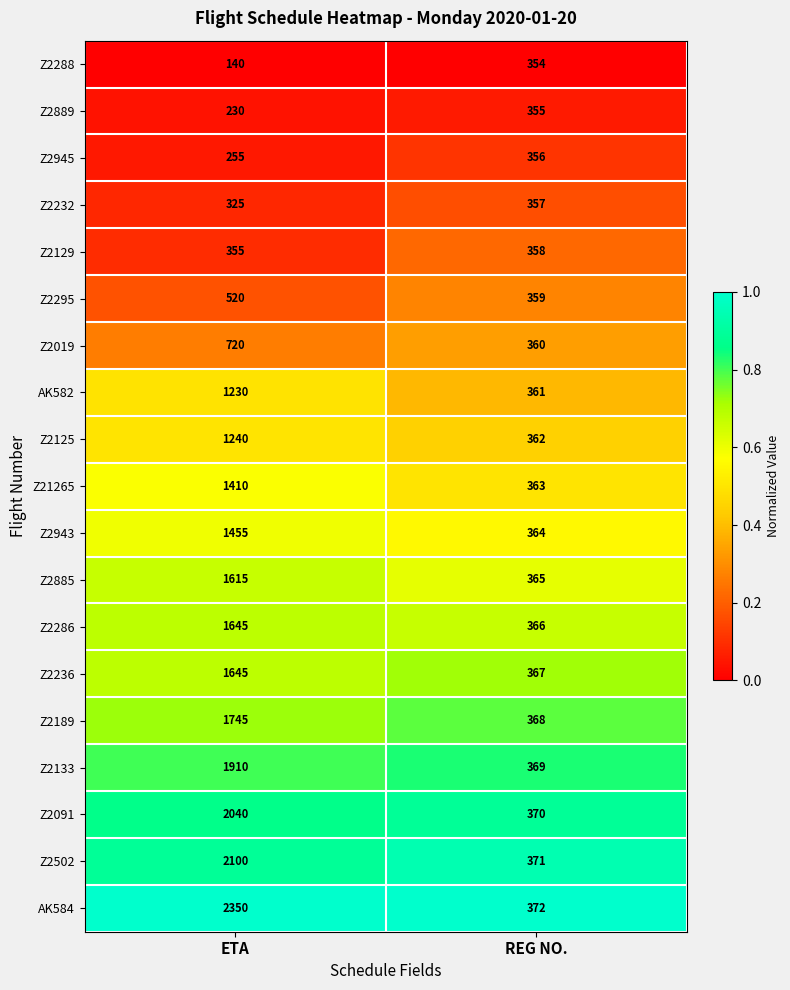

Read the Z2129 value at REG NO..

358